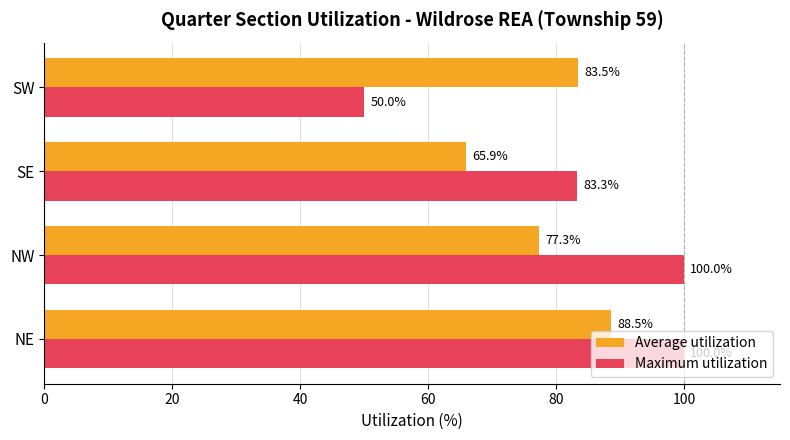

True or false: Maximum utilization has a value of 100.0 at NW.

True